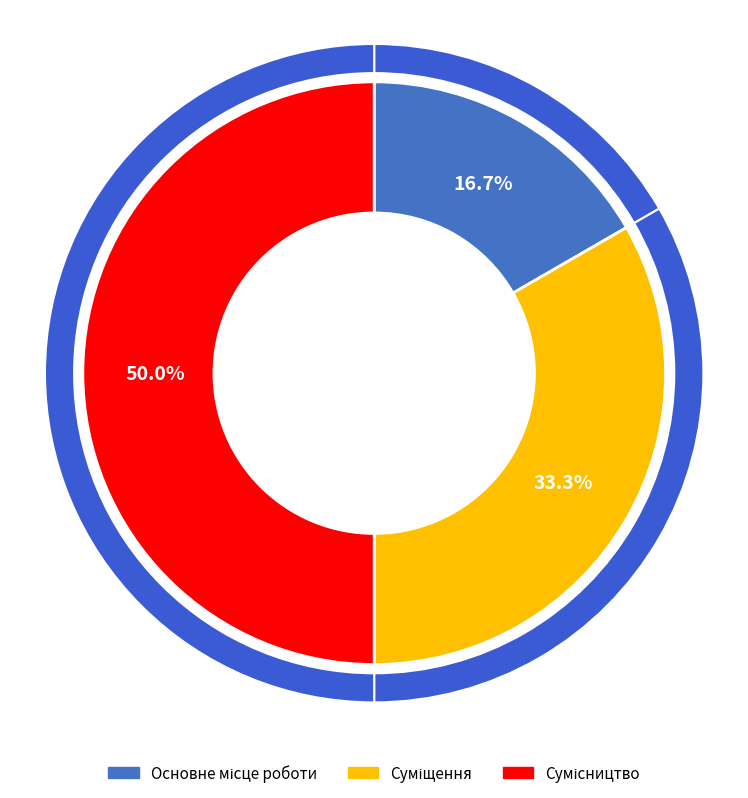

Is there any slice that represents more than half of the pie?

No